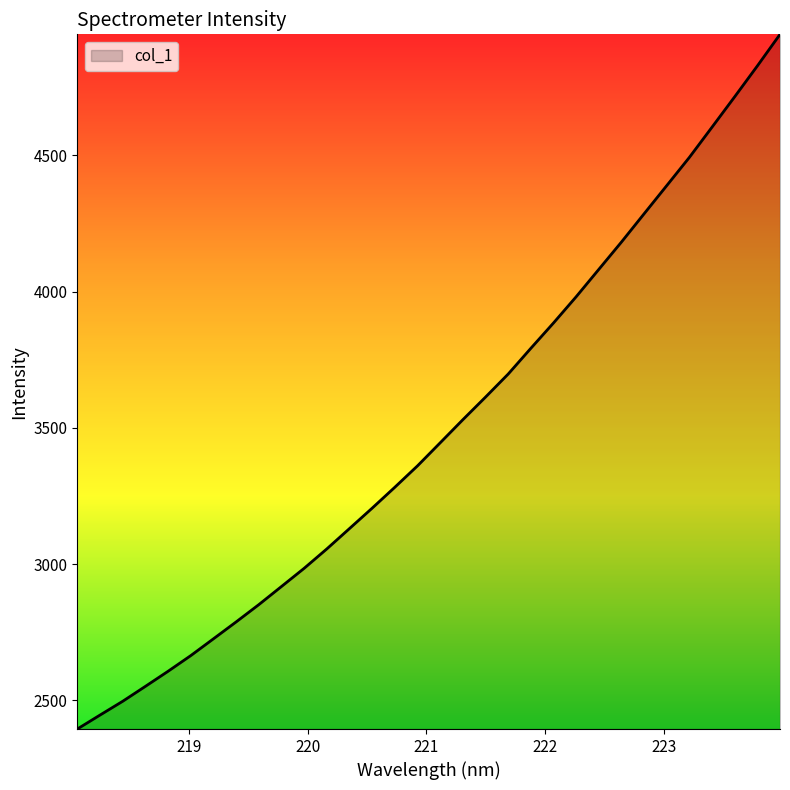

What is the difference between the maximum and minimum values?

2549.7